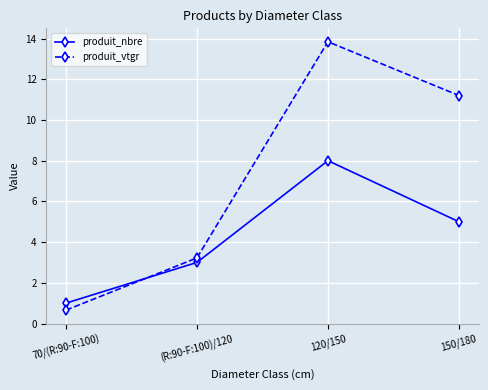

What is the label of the 3rd point from the right?

(R:90-F:100)/120